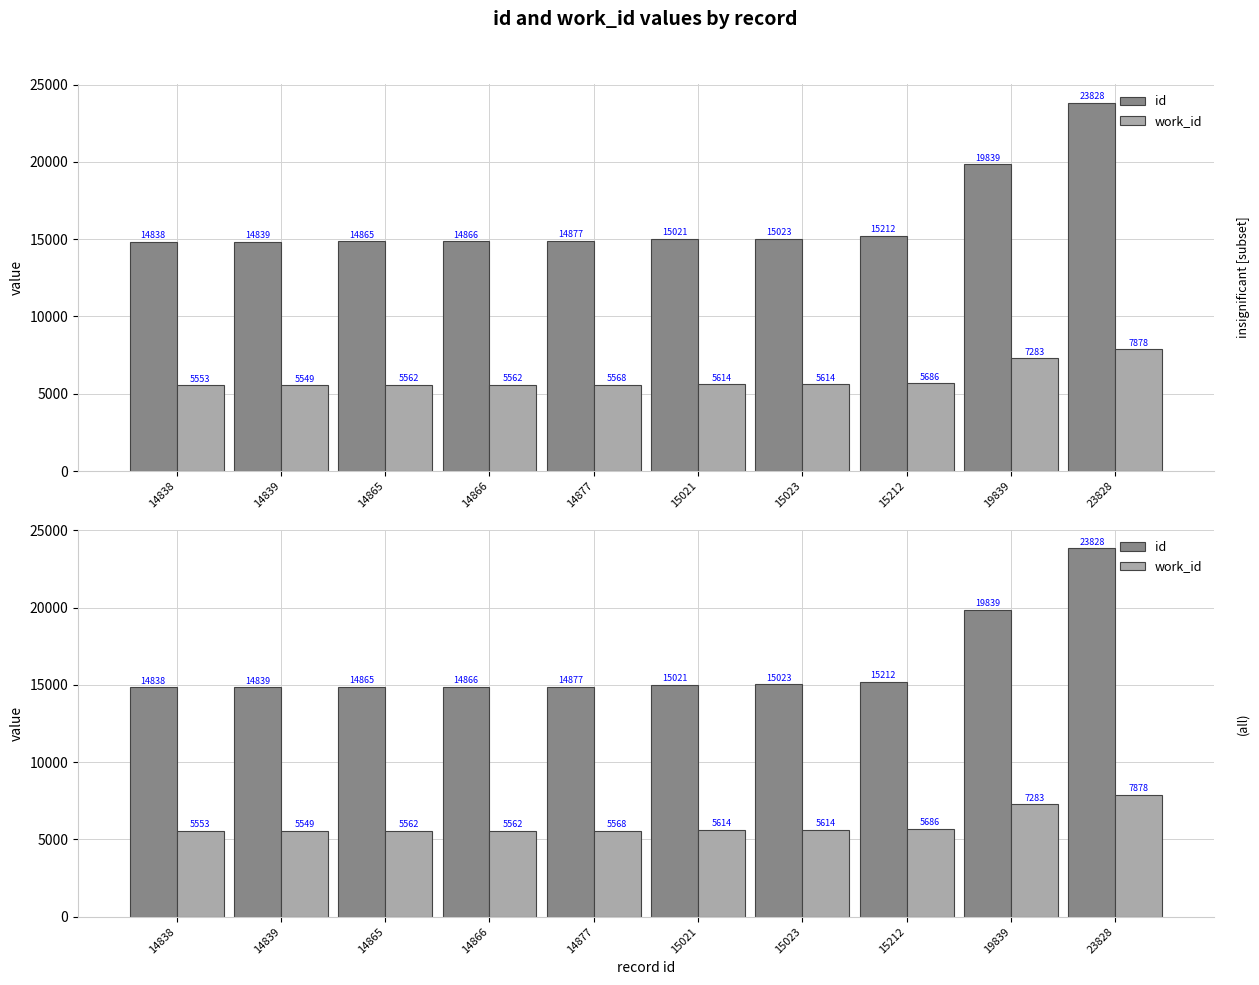

Is the value of work_id at 15023 greater than the value of id at 15021?

No